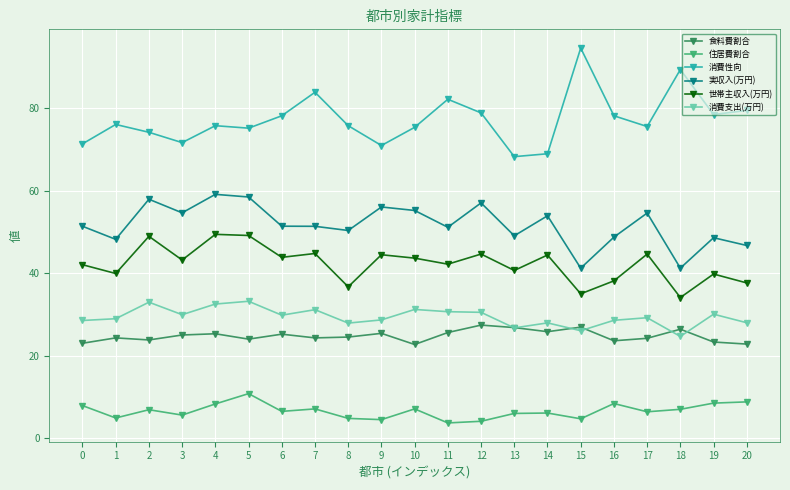

At which category does 消費支出(万円) reach its first local peak?

2